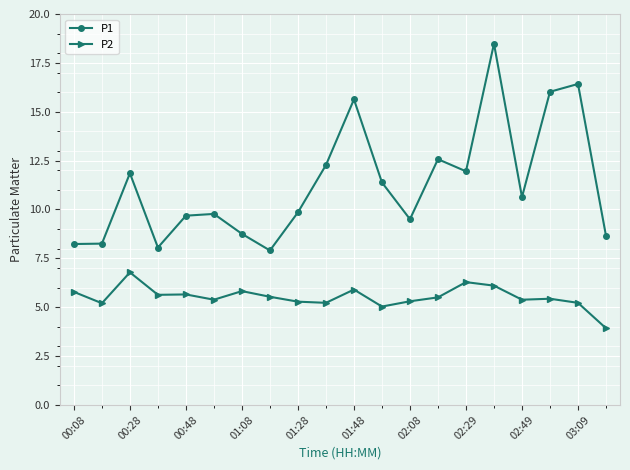

List the series in order of their overall mean, lowest first.

P2, P1